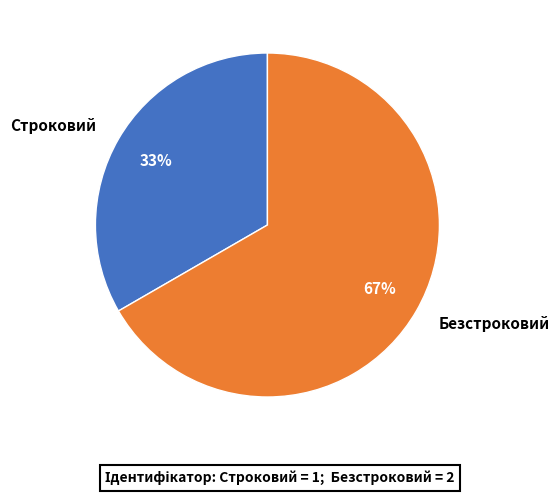

Is Безстроковий the majority of the pie?

Yes